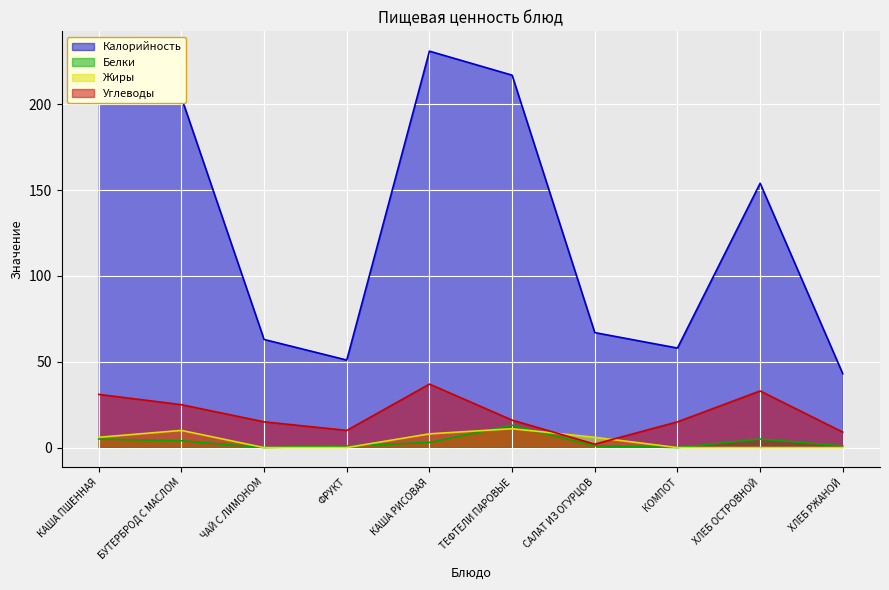

Which series has the largest range (max minus min)?

Калорийность